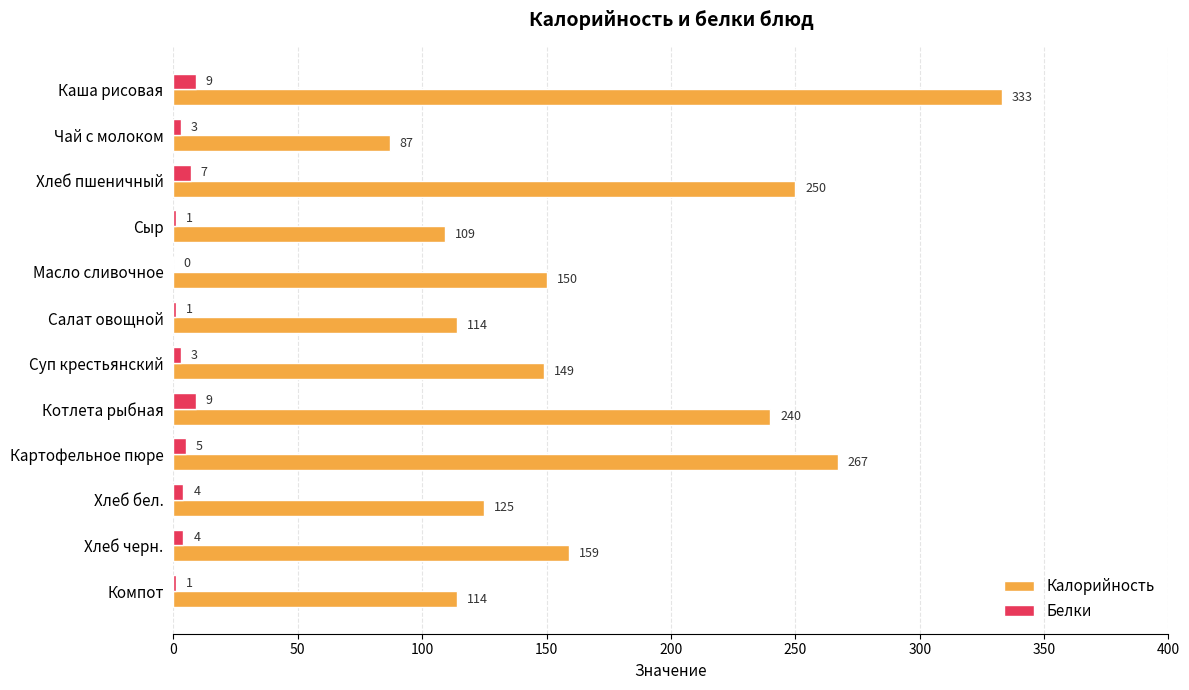

The value of Калорийность at Котлета рыбная is 240. True or false?

True